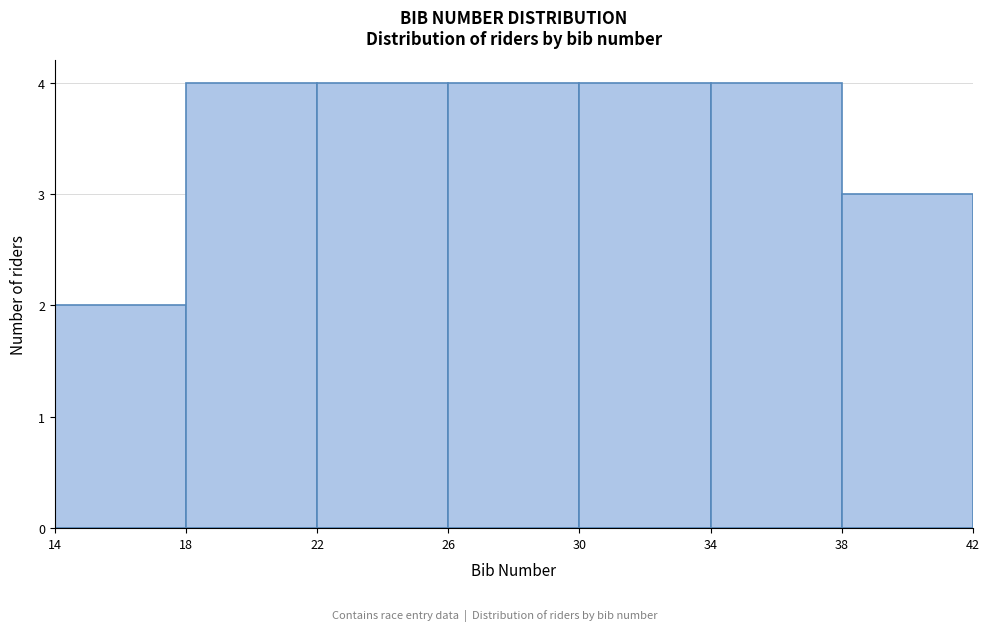

Reading left to right, transcribe this chart: for each bar, give the range it covers on the x-axis and its height. The values are not printed on the chart, so give them approximately, as read against the axis.

14 to 18: 2
18 to 22: 4
22 to 26: 4
26 to 30: 4
30 to 34: 4
34 to 38: 4
38 to 42: 3